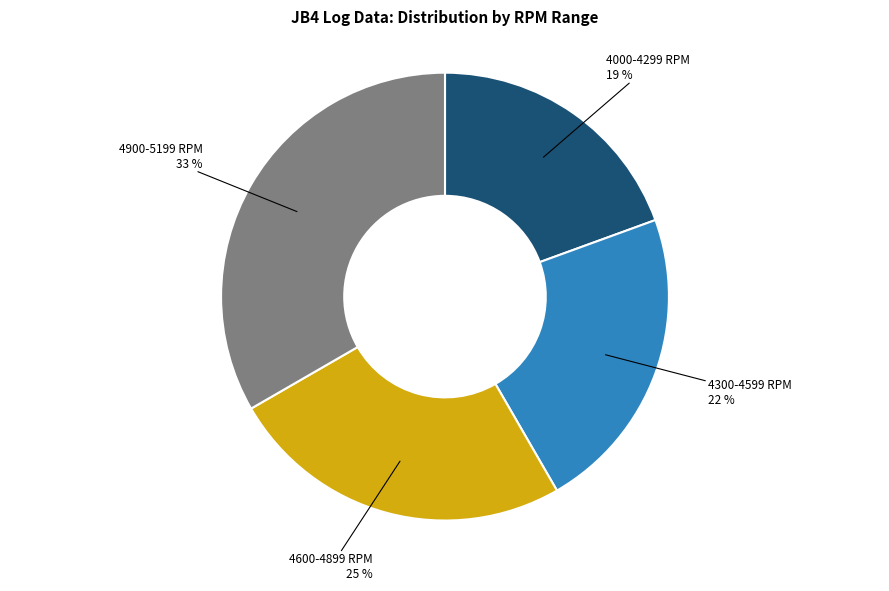

Does any single category account for the majority?

No